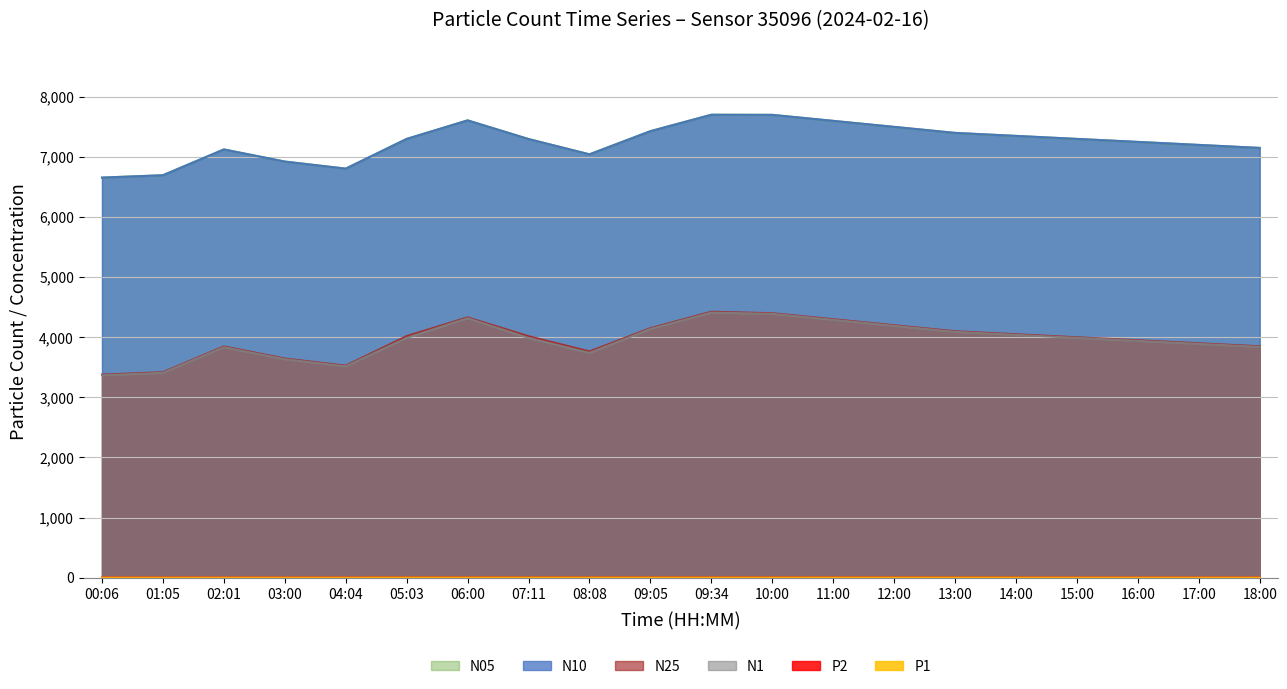

Reading left to right, extract all data points from this chart.

N10: 6656.0	6695.2	7124.5	6922.8	6805.0	7299.5	7607.9	7297.4	7043.0	7428.1	7701.4	7700.0	7600.0	7500.0	7400.0	7350.0	7300.0	7250.0	7200.0	7150.0
N25: 3378.9	3418.2	3847.4	3645.7	3528.0	4019.4	4330.8	4017.7	3763.9	4151.0	4424.3	4400.0	4300.0	4200.0	4100.0	4050.0	4000.0	3950.0	3900.0	3850.0
N1: 3368.5	3407.7	3835.6	3634.5	3517.2	3988.4	4317.5	3989.0	3740.0	4138.2	4410.7	4390.0	4290.0	4190.0	4090.0	4040.0	3990.0	3940.0	3890.0	3840.0
N05: 6655.9	6695.2	7124.4	6922.6	6805.0	7298.9	7607.8	7296.9	7042.6	7428.0	7701.3	7699.0	7599.0	7499.0	7399.0	7349.0	7299.0	7249.0	7199.0	7149.0
P1: 0.2	0.2	0.6	0.4	0.4	1.0	1.0	1.0	0.7	0.8	1.1	1.1	1.0	0.9	0.8	0.8	0.8	0.7	0.7	0.6
P2: 3.5	3.5	3.8	3.7	3.6	4.0	4.2	4.0	3.8	4.0	4.3	4.2	4.1	4.0	3.9	3.9	3.8	3.8	3.7	3.6